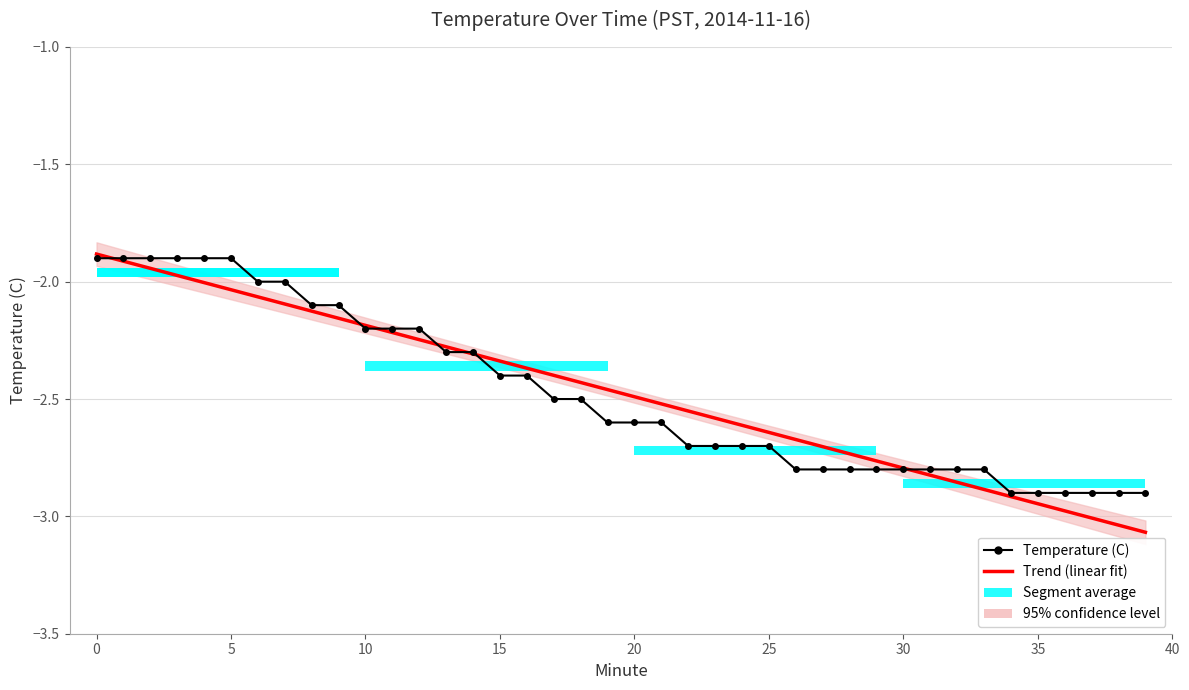

What is the difference between the maximum and second lowest values in the Temperature (C) series?

1.0